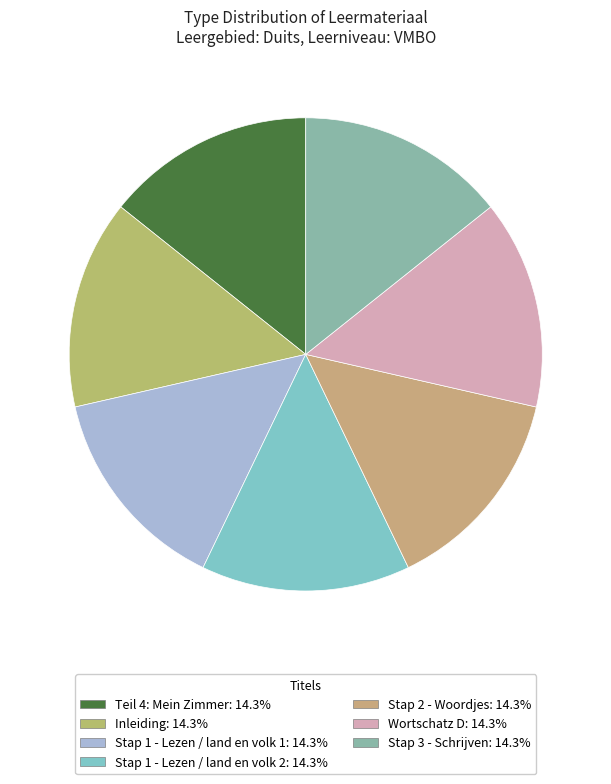

What is the smallest slice in the pie chart?

Teil 4: Mein Zimmer